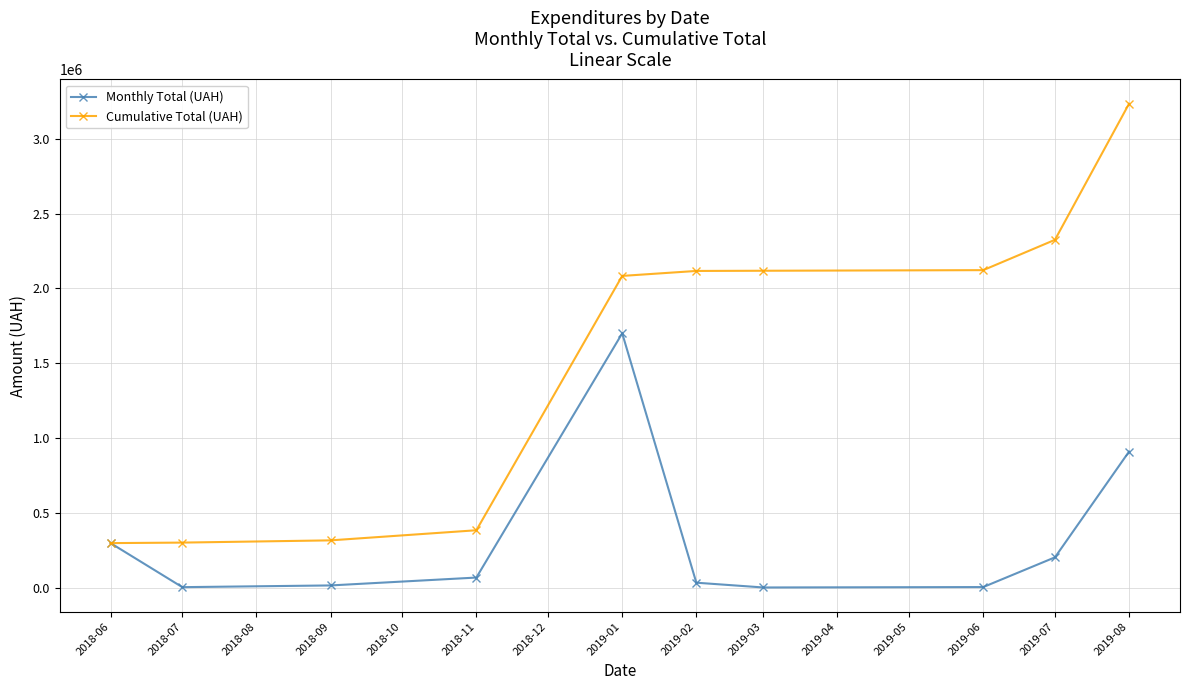

Rank the series by their average value, from highest to lowest.

Cumulative Total (UAH), Monthly Total (UAH)